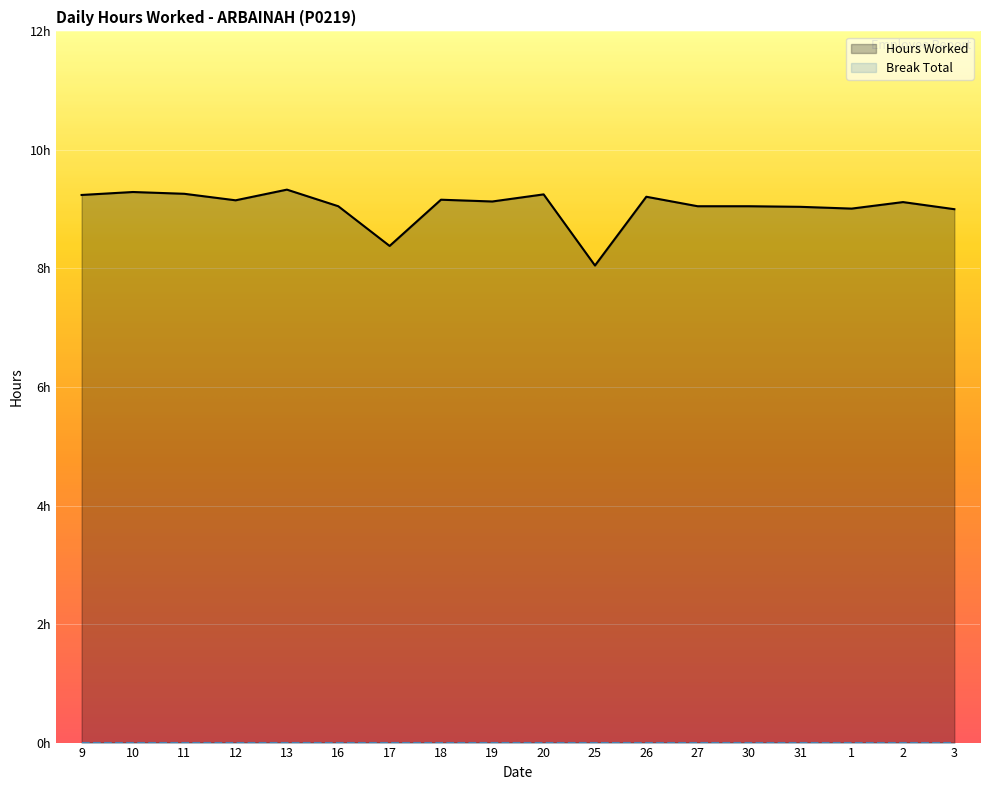

Where does the data first go above 9?

9